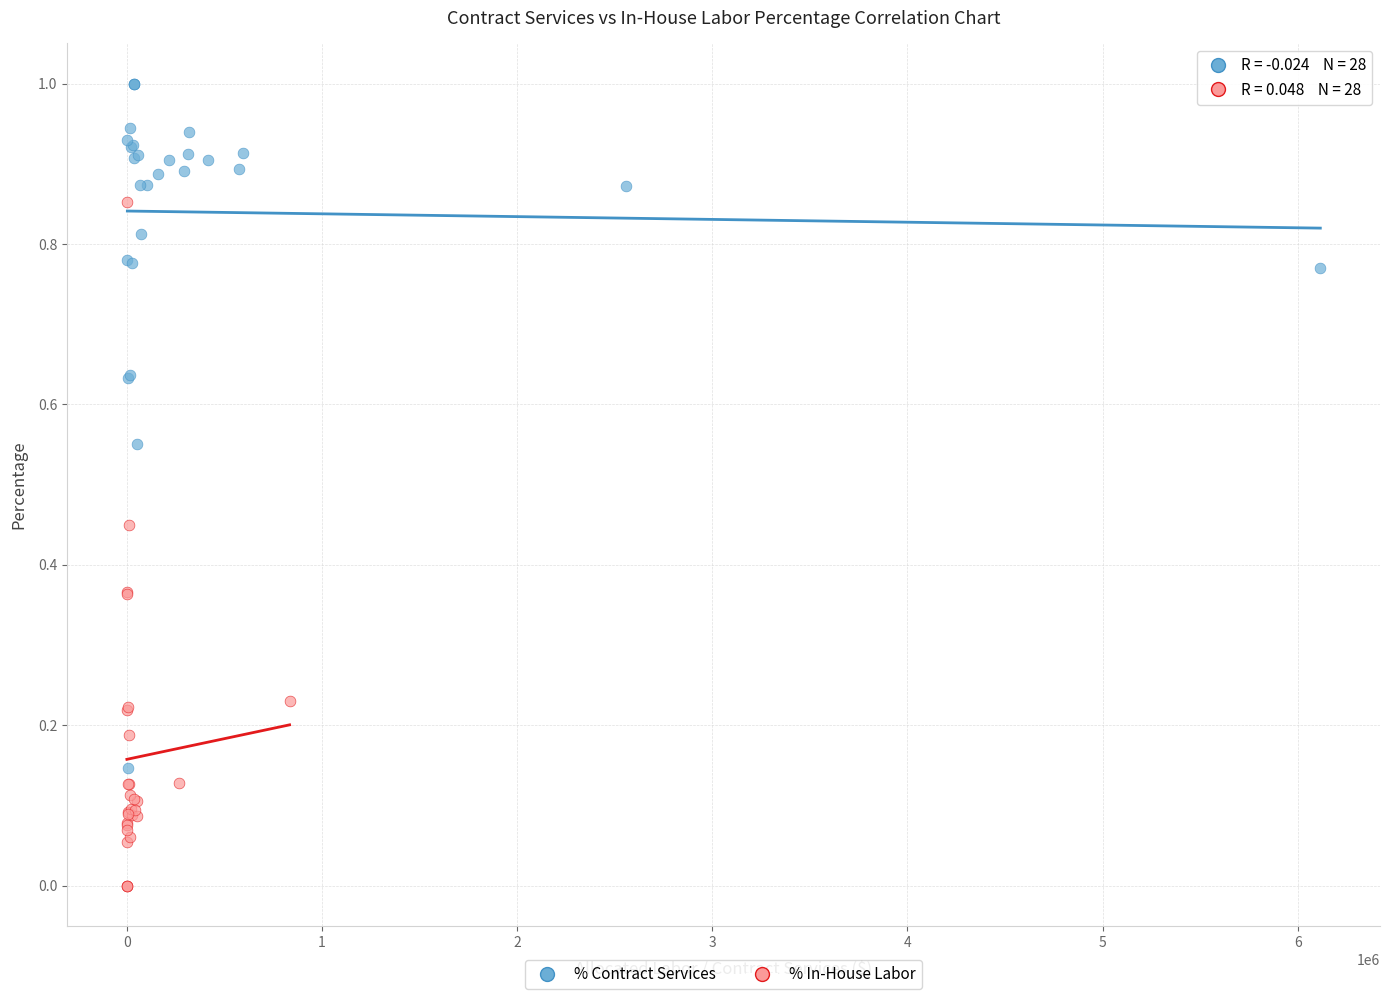

Which series reaches the maximum Y coordinate?

% Contract Services